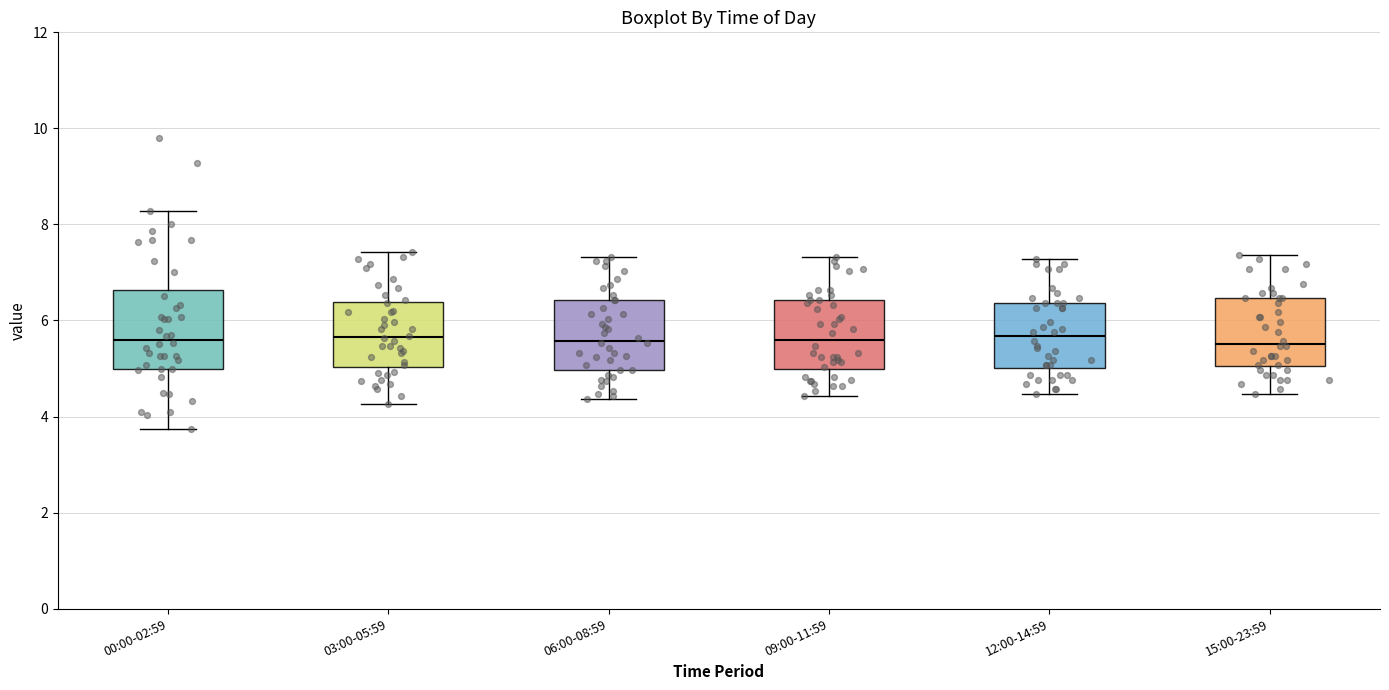

Where is the lower edge of the box for 15:00-23:59 on the y-axis? The values are not printed on the chart, so give them approximately, as read against the axis.

5.0